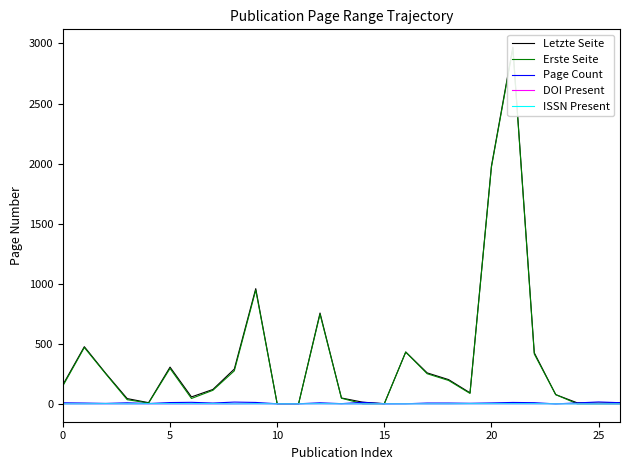

What is the label of the 10th point from the right?

17